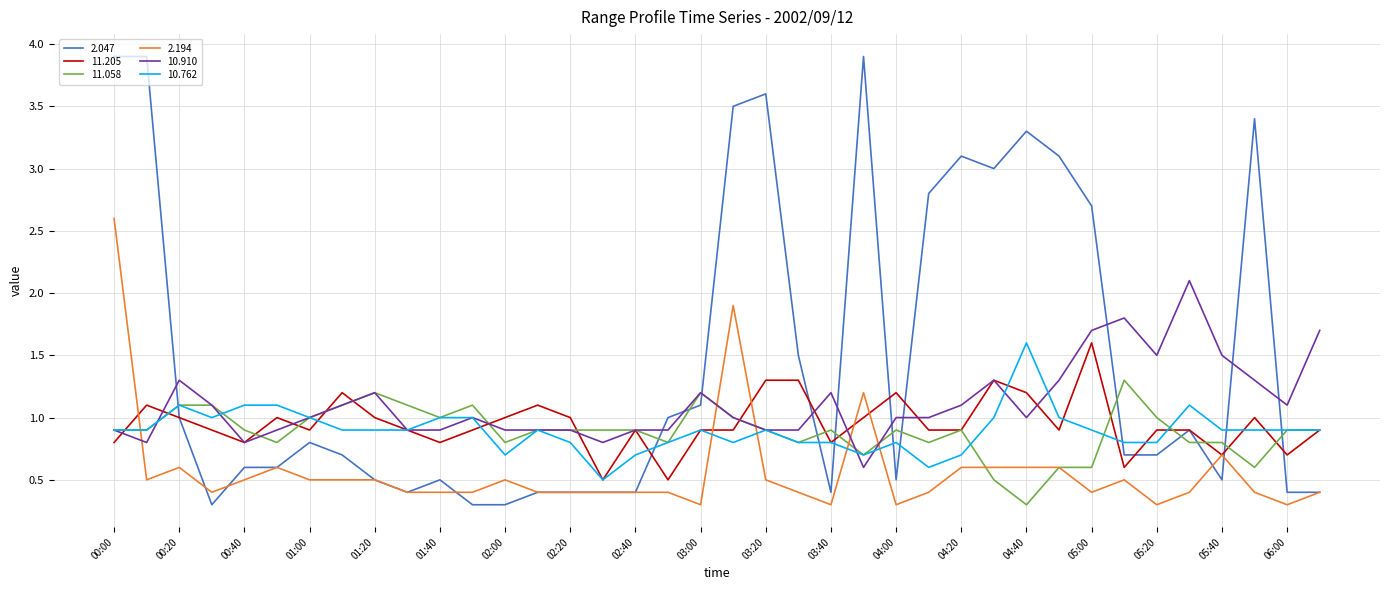

What are all the series names shown in the legend?

2.047, 11.205, 11.058, 2.194, 10.910, 10.762